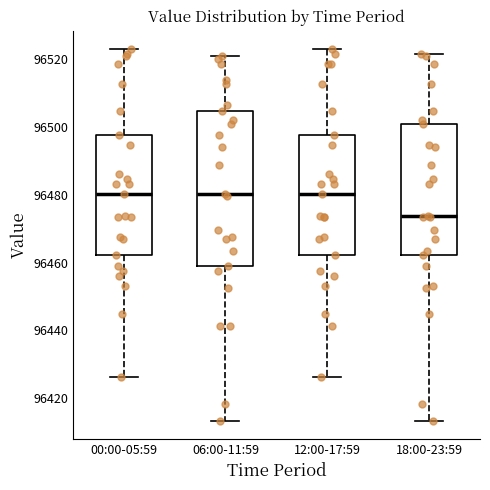

Reading left to right, read every box against the y-axis: the position of its median line, the range the box covers, and the ends of its whiskers. The values are not printed on the chart, so give them approximately, as read against the axis.

00:00-05:59: median 96480, box 96462 to 96498, whiskers 96426 to 96522
06:00-11:59: median 96480, box 96458 to 96504, whiskers 96414 to 96520
12:00-17:59: median 96480, box 96462 to 96498, whiskers 96426 to 96522
18:00-23:59: median 96474, box 96462 to 96500, whiskers 96414 to 96522